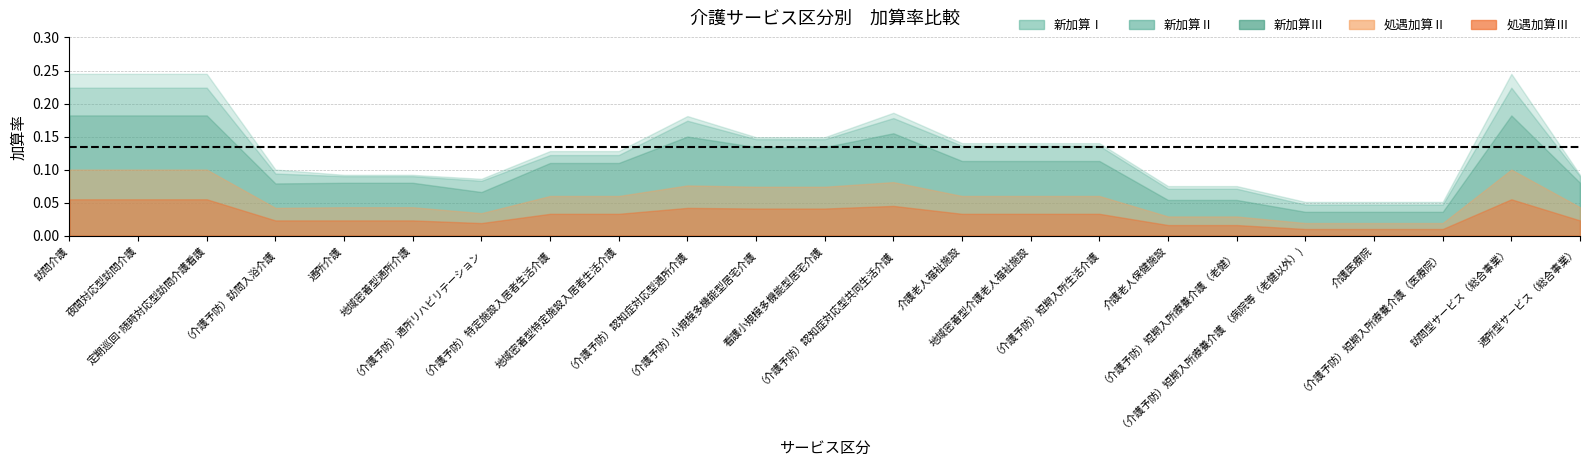

Which series changed the most between （介護予防）特定施設入居者生活介護 and （介護予防）認知症対応型共同生活介護?

新加算Ⅰ (新)